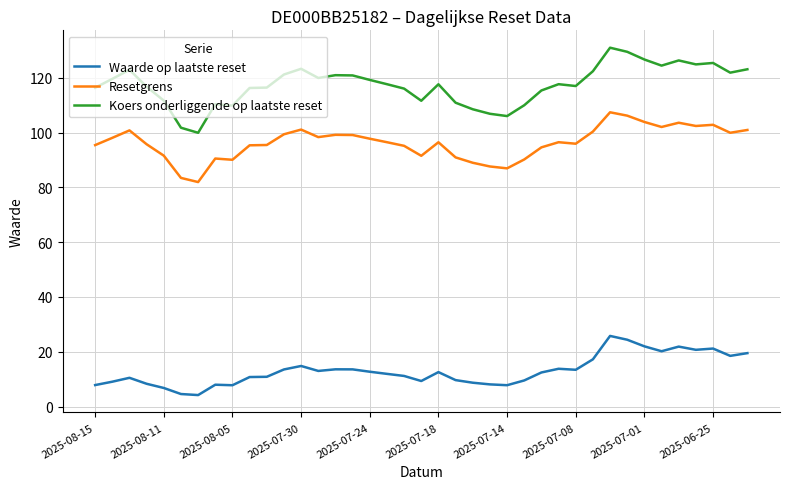

Which series has the largest range (max minus min)?

Koers onderliggende op laatste reset